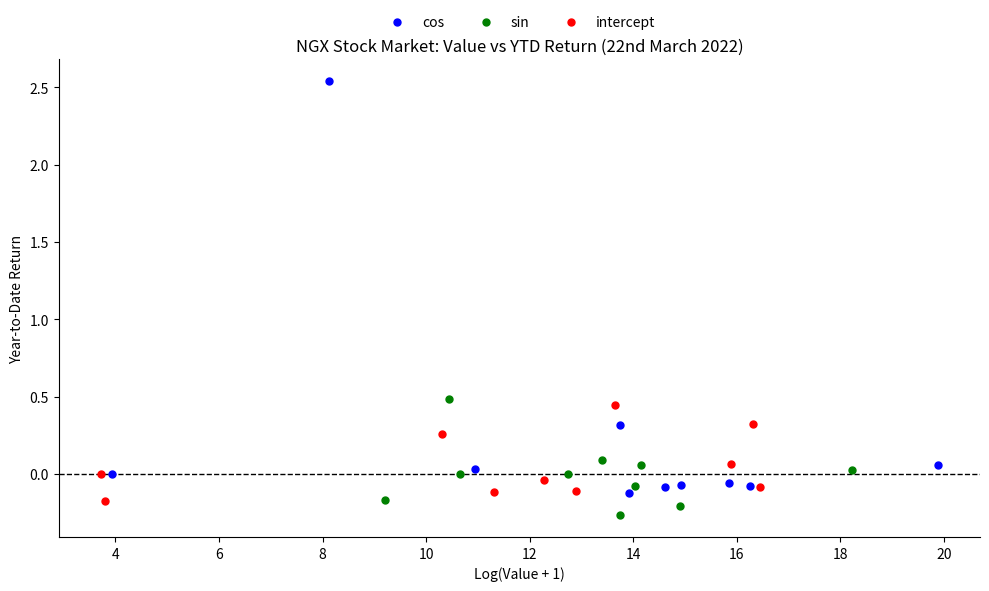

Which series reaches the maximum Y coordinate?

cos